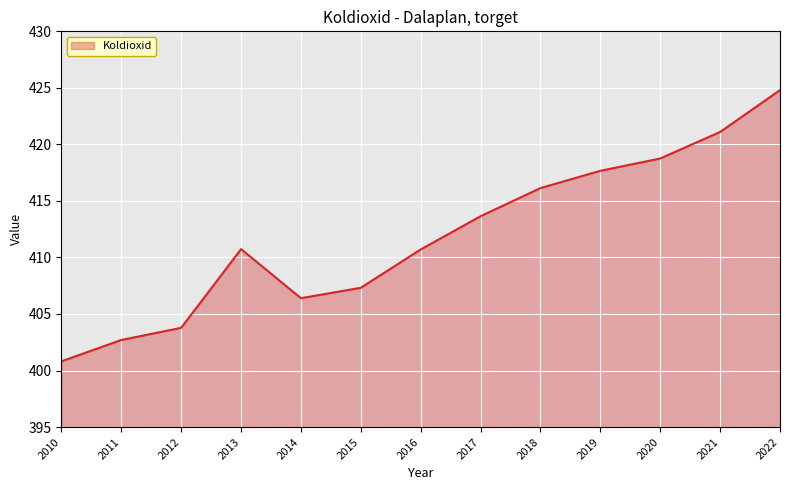

What is the average value?

411.9